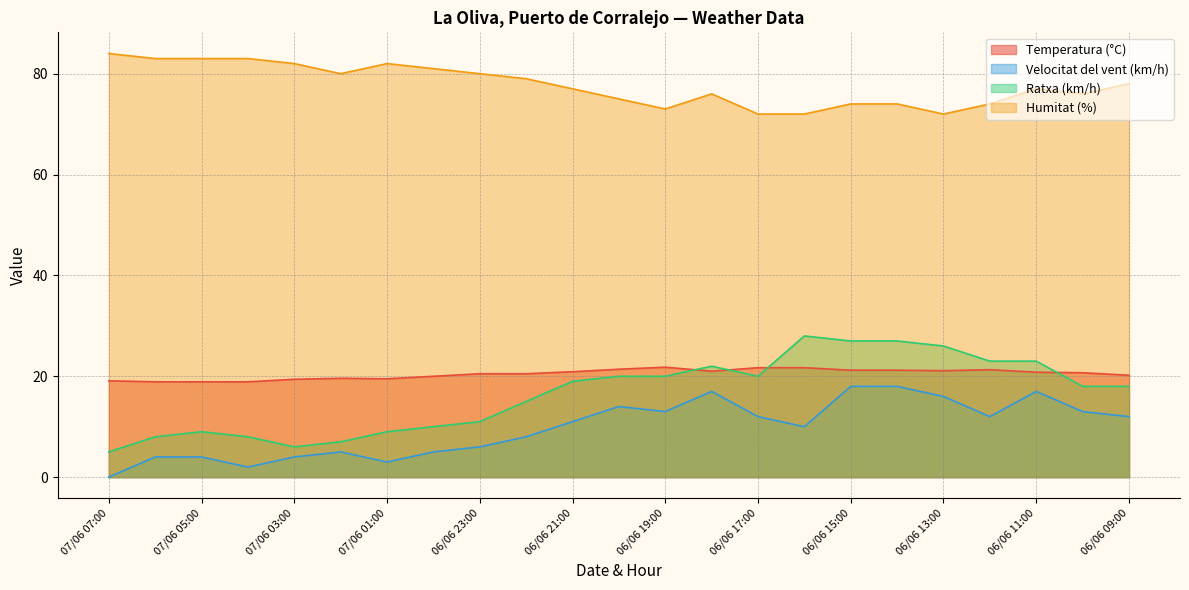

What is the difference between the maximum and minimum values in the Temperatura (°C) series?

2.9